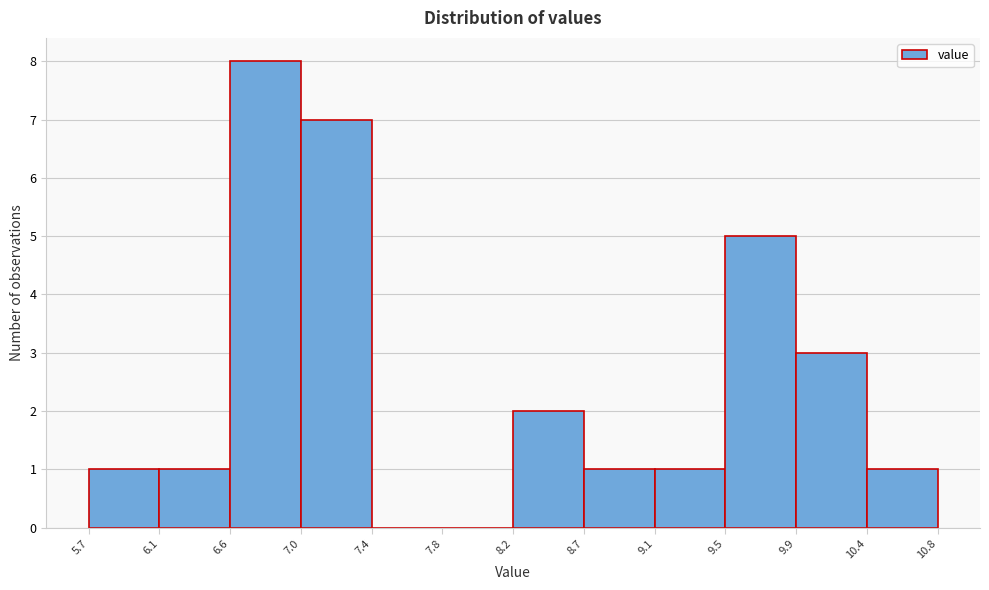

Reading left to right, list every bar in this chart as the range it spans on the x-axis followed by its height. The values are not printed on the chart, so give them approximately, as read against the axis.

5.7 to 6.1: 1
6.1 to 6.6: 1
6.6 to 7.0: 8
7.0 to 7.4: 7
7.4 to 7.8: 0
7.8 to 8.2: 0
8.2 to 8.7: 2
8.7 to 9.1: 1
9.1 to 9.5: 1
9.5 to 9.9: 5
9.9 to 10.4: 3
10.4 to 10.8: 1